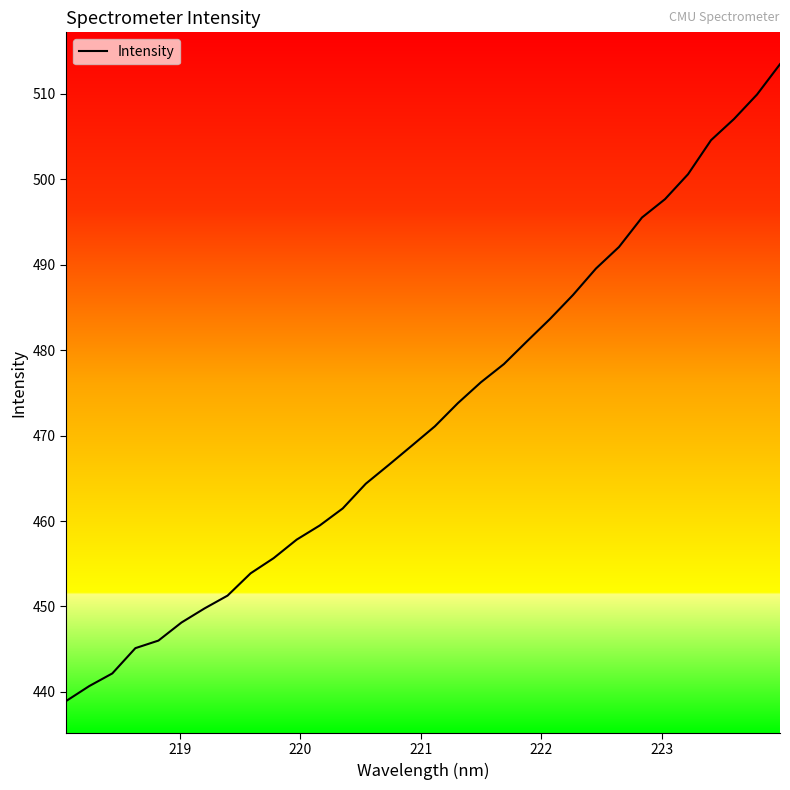

Does the chart have visible grid lines?

No